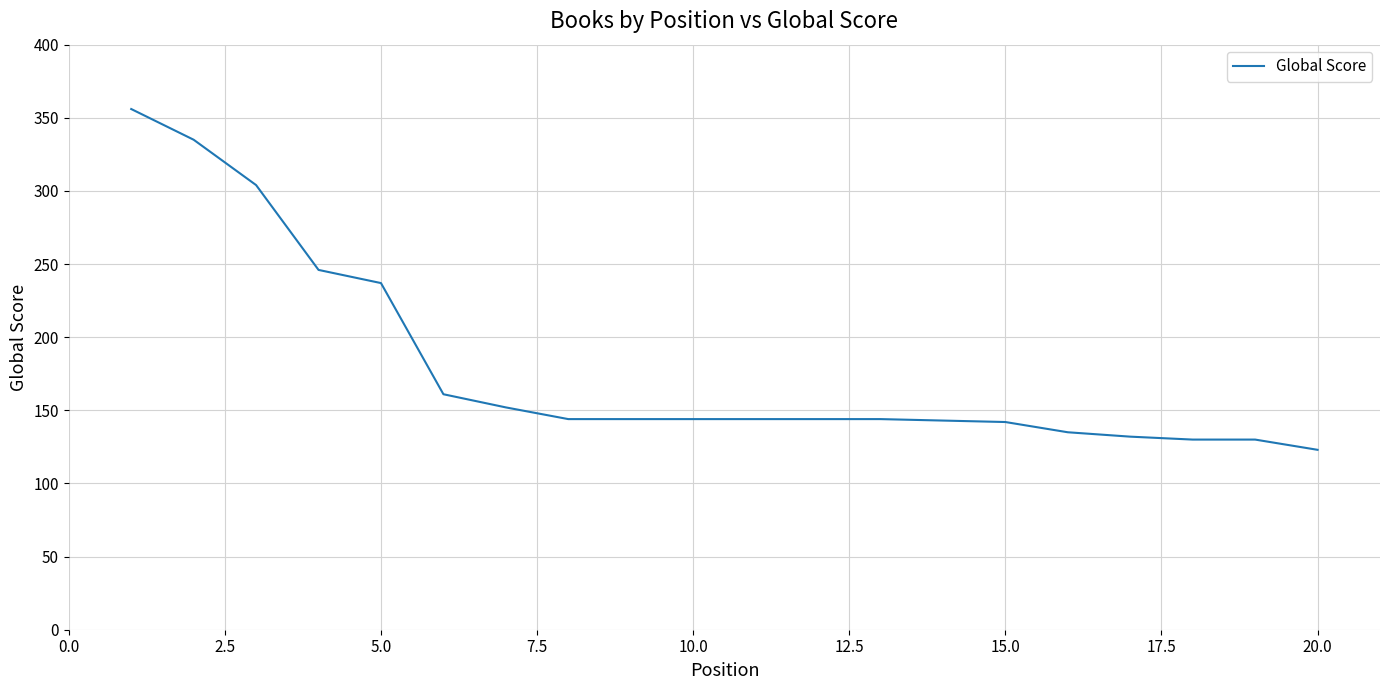

What is the maximum value shown in the chart?

356